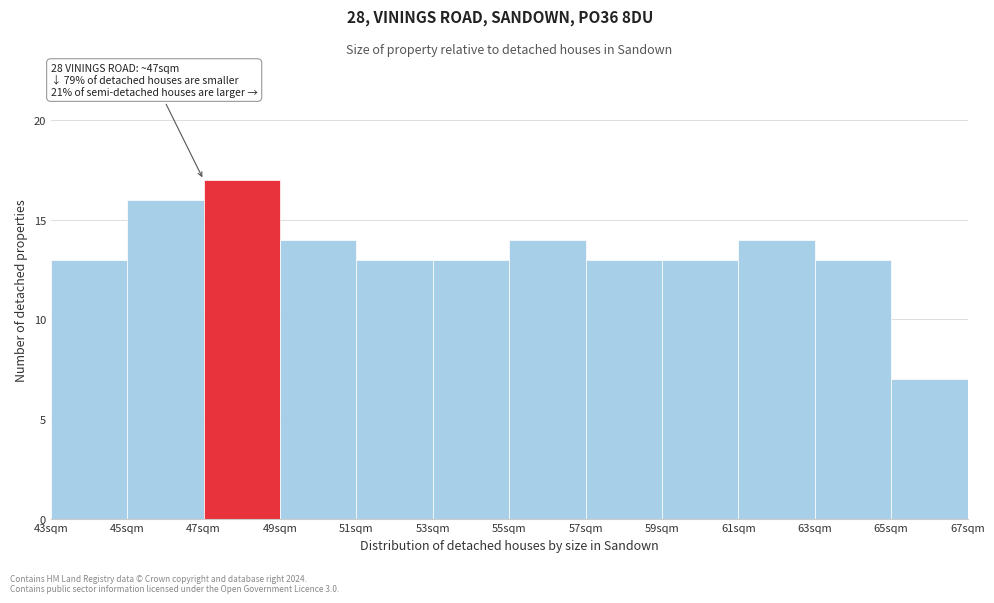

Which range on the x-axis has the tallest bar?

47 to 49